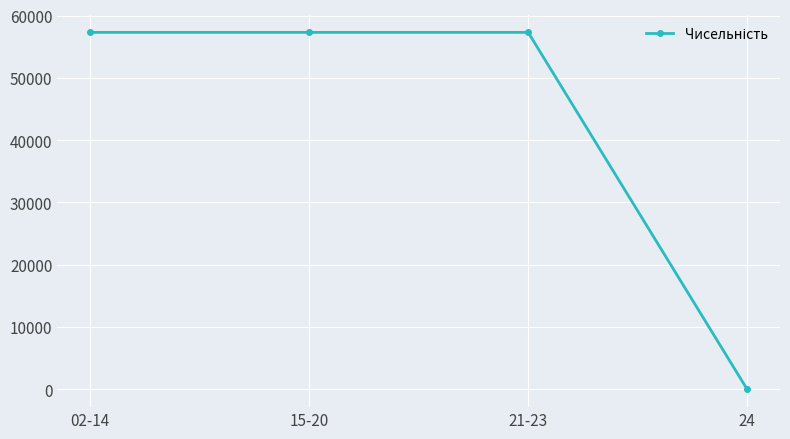

What is the label of the 1st point from the right?

24